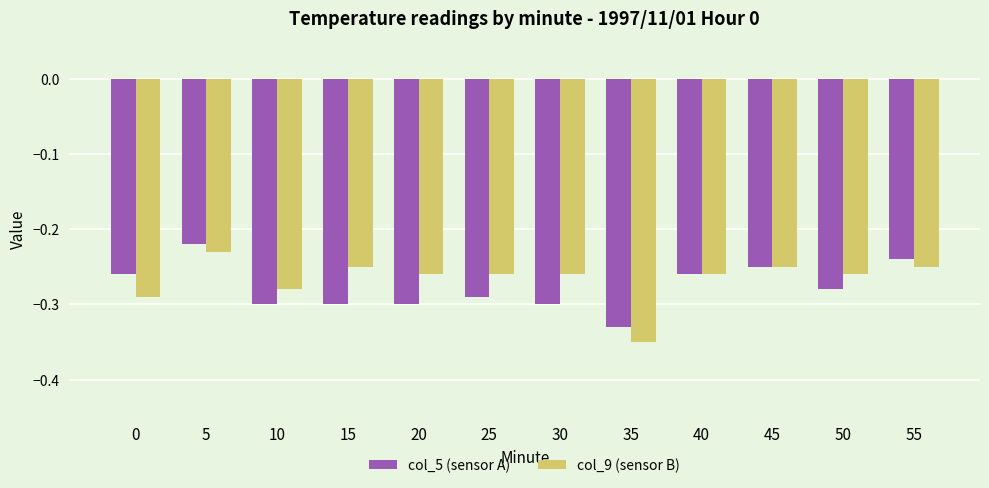

What is the difference between the maximum and minimum values in the col_5 (sensor A) series?

0.1